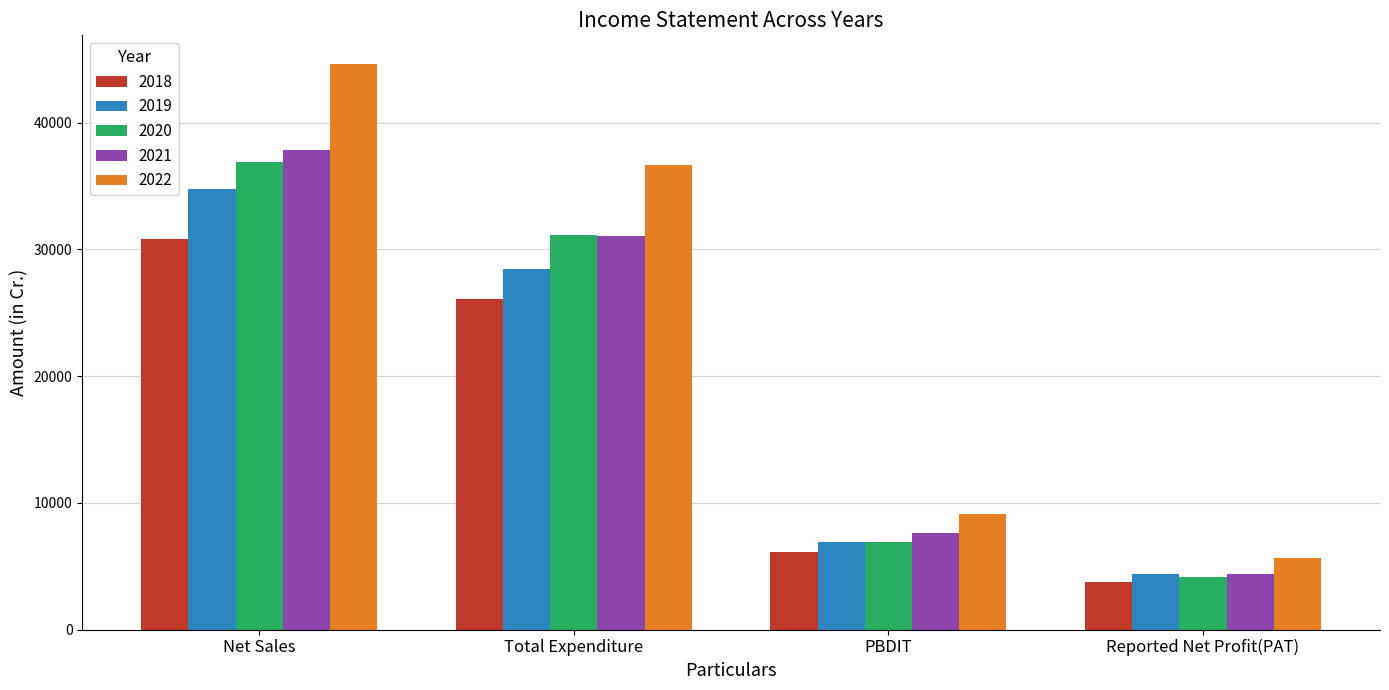

Which series has the largest total across all categories?

2022